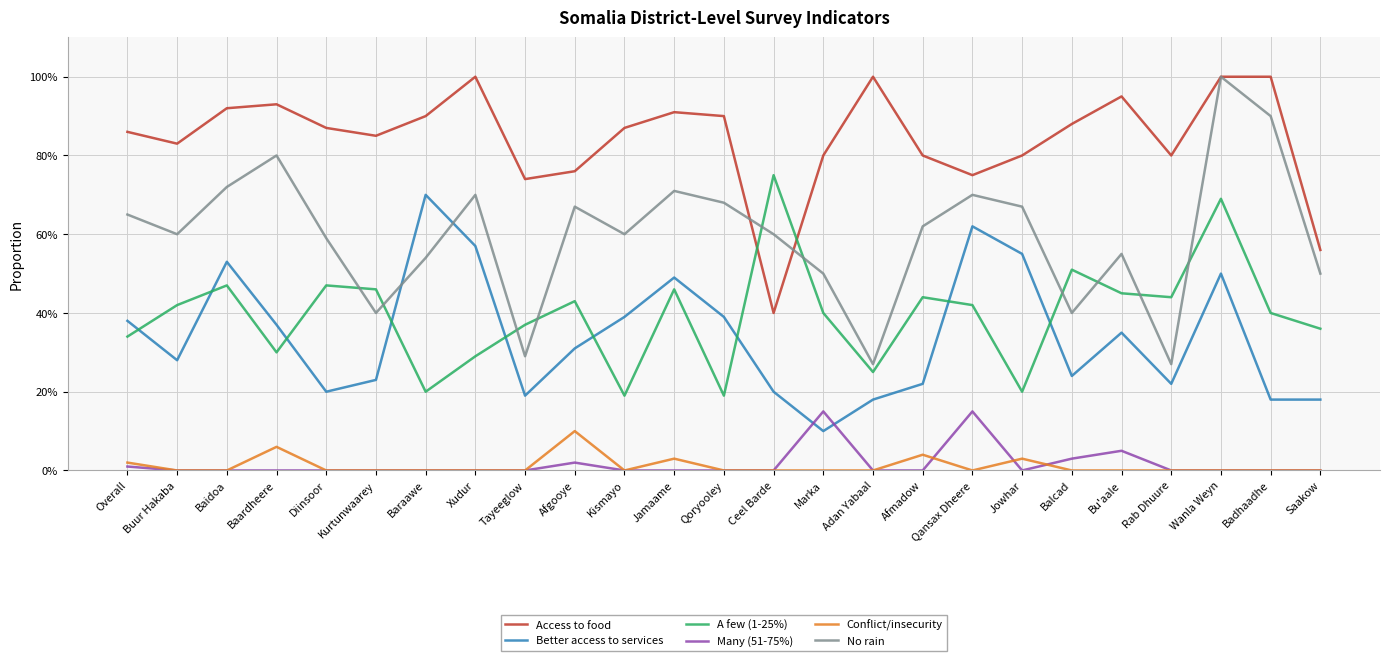

Rank the series at Overall from lowest to highest value.

Many (51-75%), Conflict/insecurity, A few (1-25%), Better access to services, No rain, Access to food